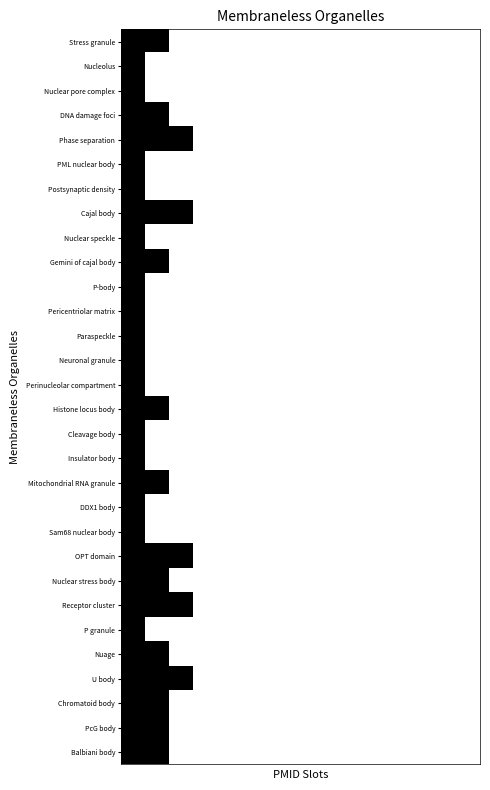

Rank the series by their maximum value, from highest to lowest.

Stress granule, Nucleolus, Nuclear pore complex, DNA damage foci, Phase separation, PML nuclear body, Postsynaptic density, Cajal body, Nuclear speckle, Gemini of cajal body, P-body, Pericentriolar matrix, Paraspeckle, Neuronal granule, Perinucleolar compartment, Histone locus body, Cleavage body, Insulator body, Mitochondrial RNA granule, DDX1 body, Sam68 nuclear body, OPT domain, Nuclear stress body, Receptor cluster, P granule, Nuage, U body, Chromatoid body, PcG body, Balbiani body